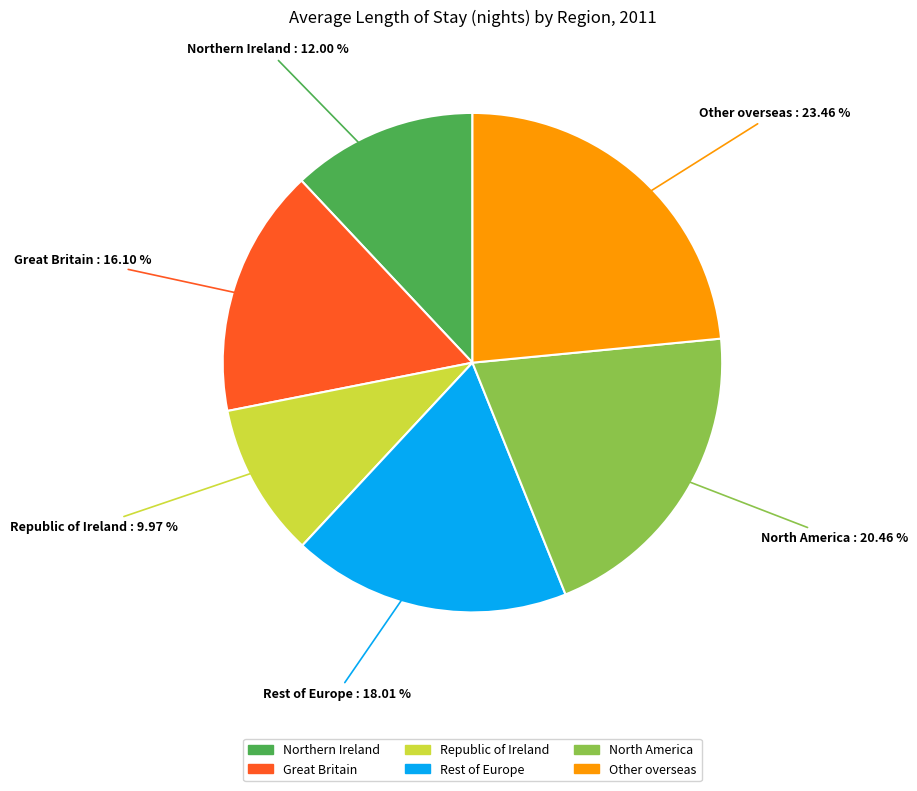

What is the ratio of the value at Other overseas to the value at North America?

1.1